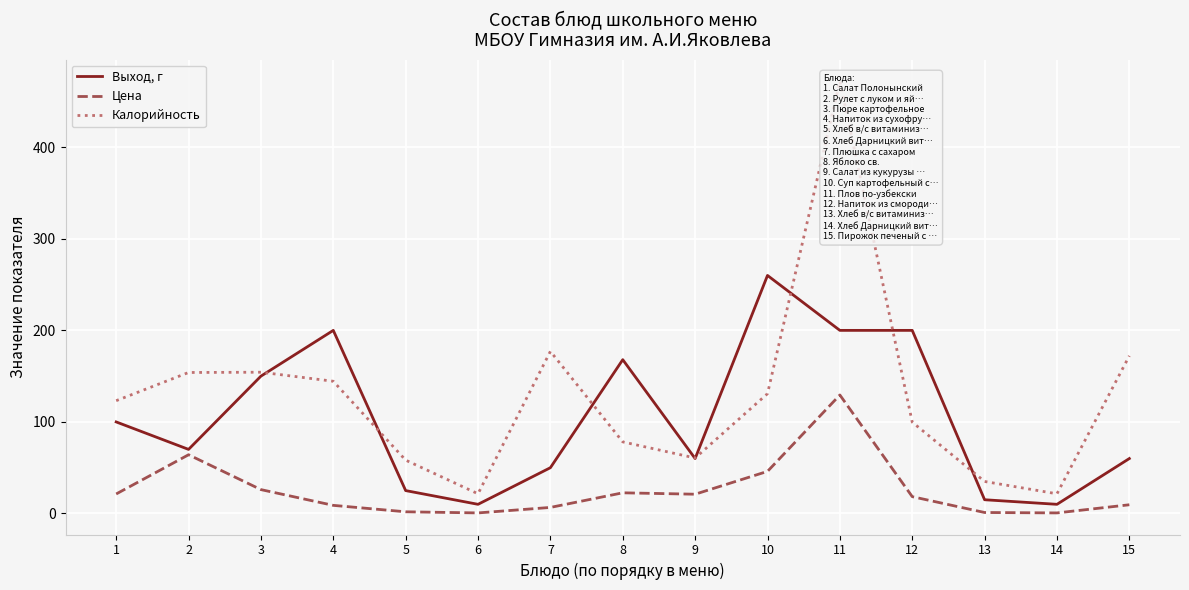

At how many categories does at least one series exceed 118?

10